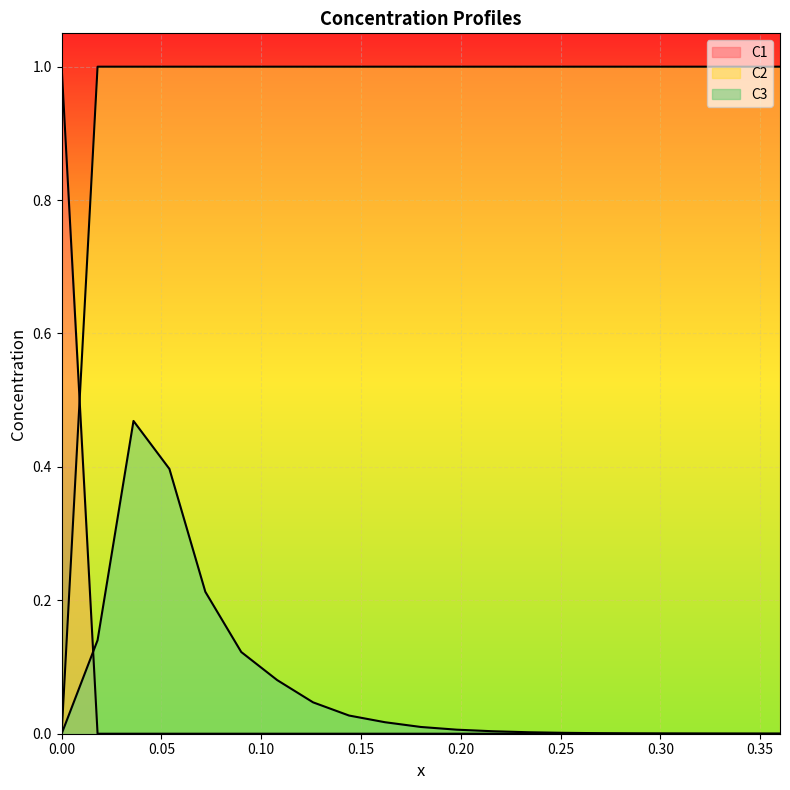

What is the average value of the C3 series?

0.1